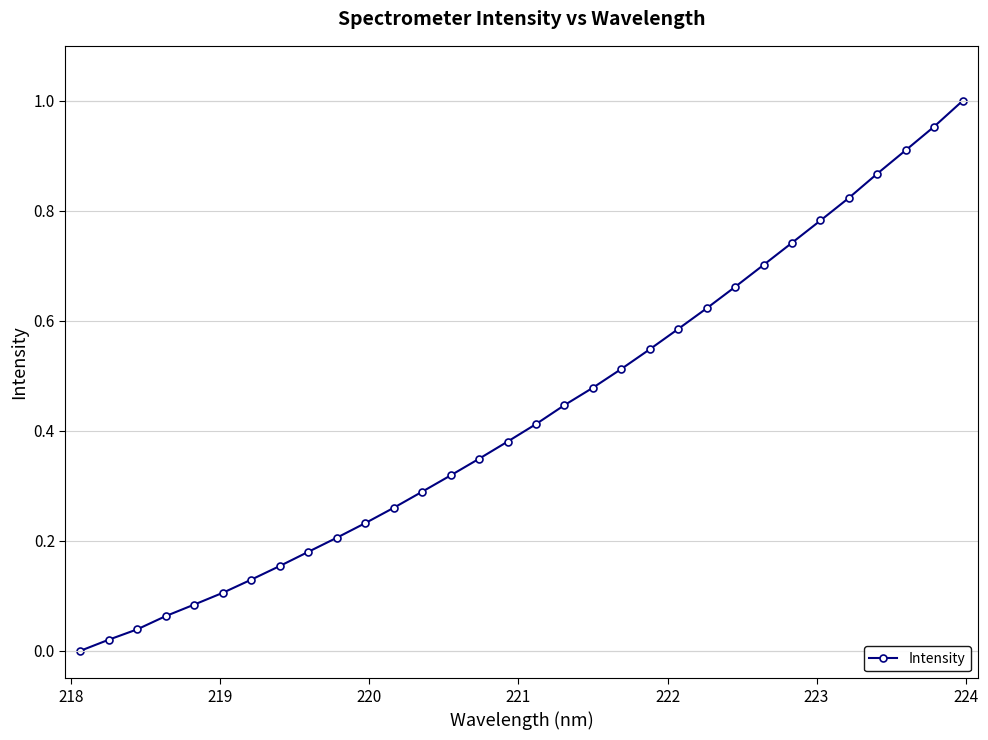

What is the sum of all values?

13.9